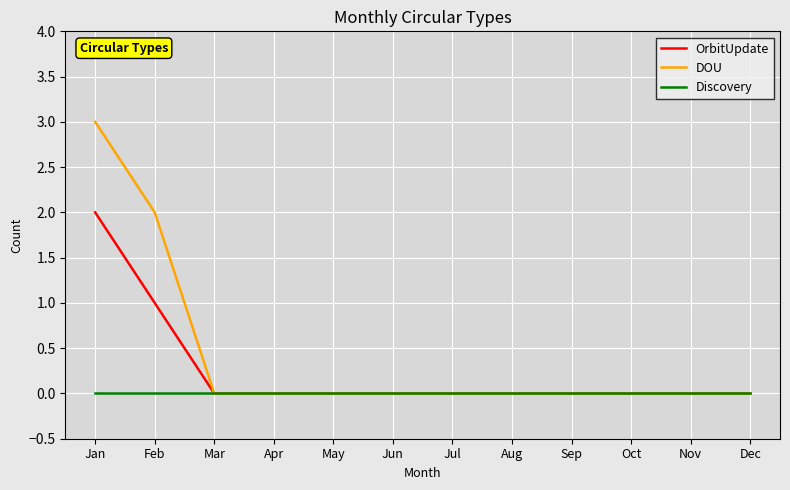

What is the greatest value displayed?

3